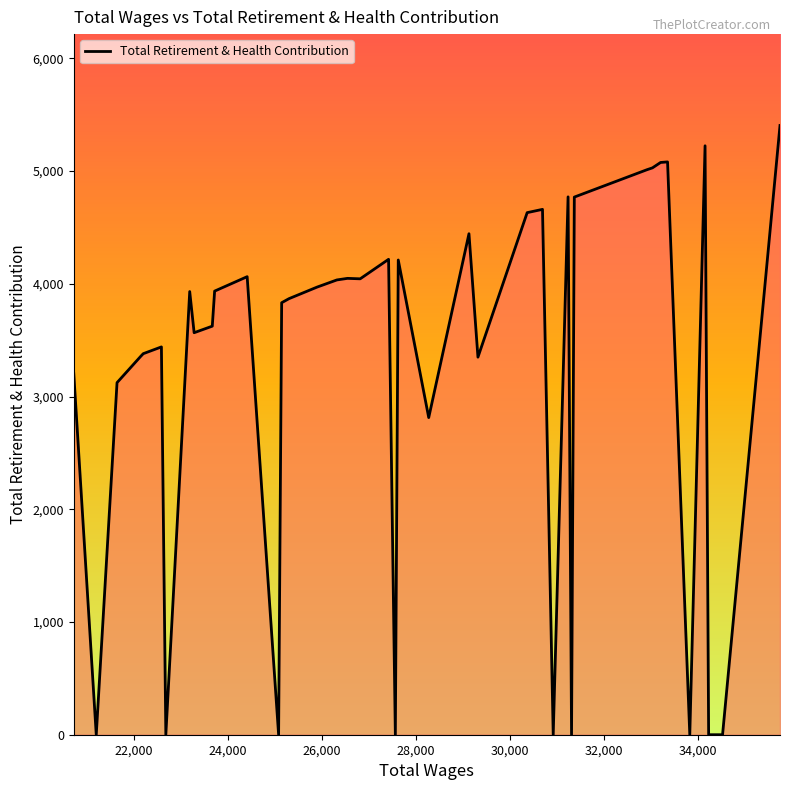

What is the difference between the maximum and minimum values?

5404